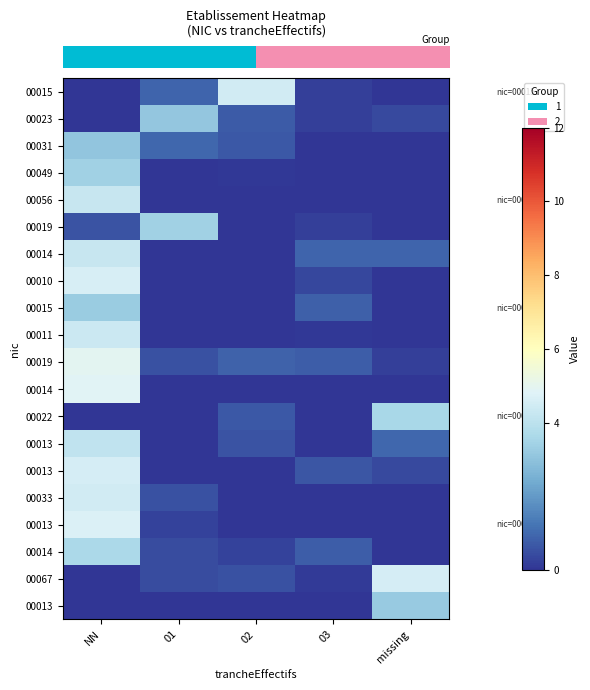

What is the greatest value displayed?

4.9